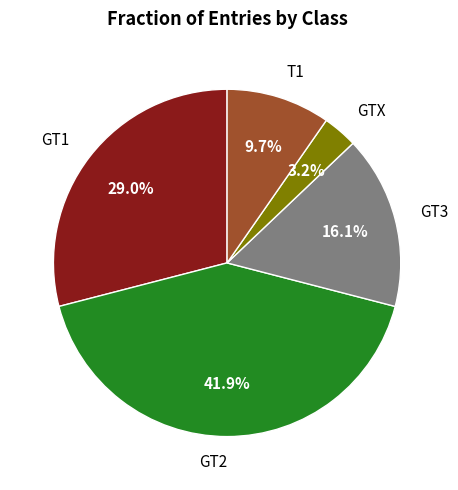

To the nearest percent, what percentage of the pie is GT1?

29%